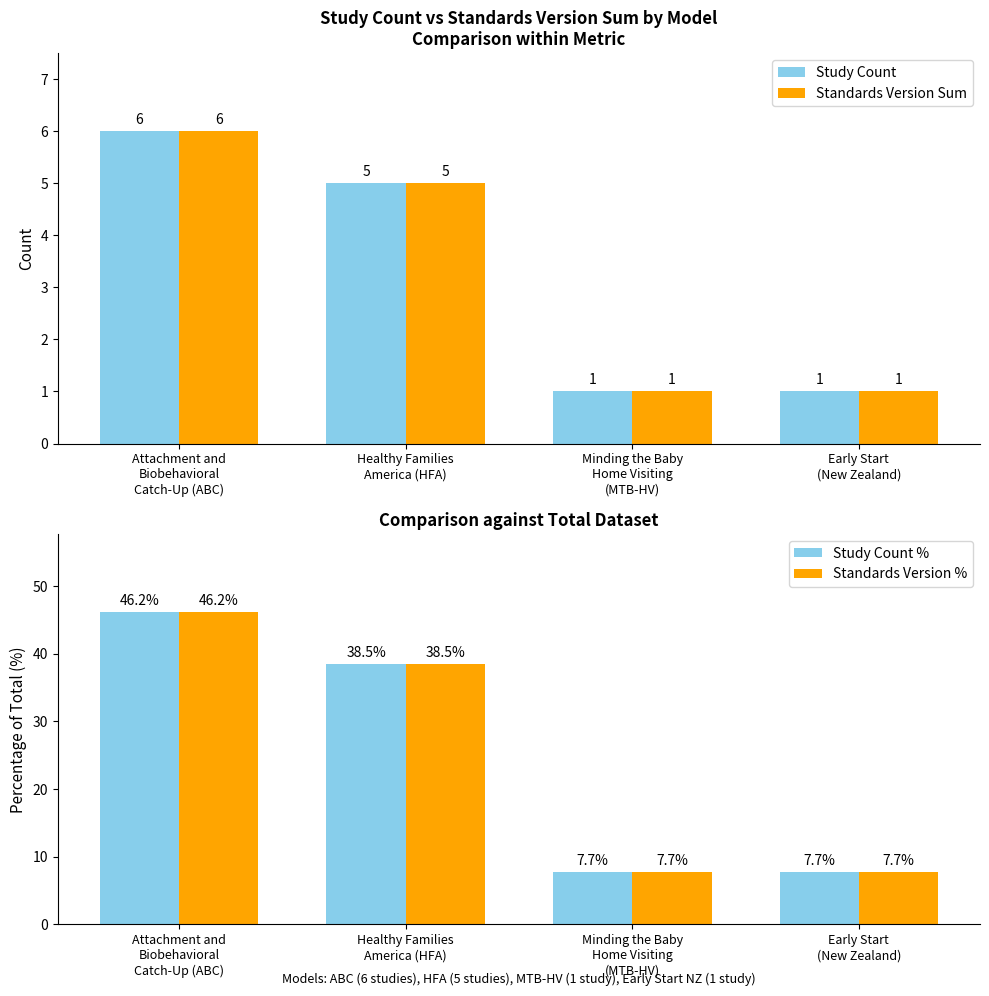

At how many categories does at least one series exceed 7?

4